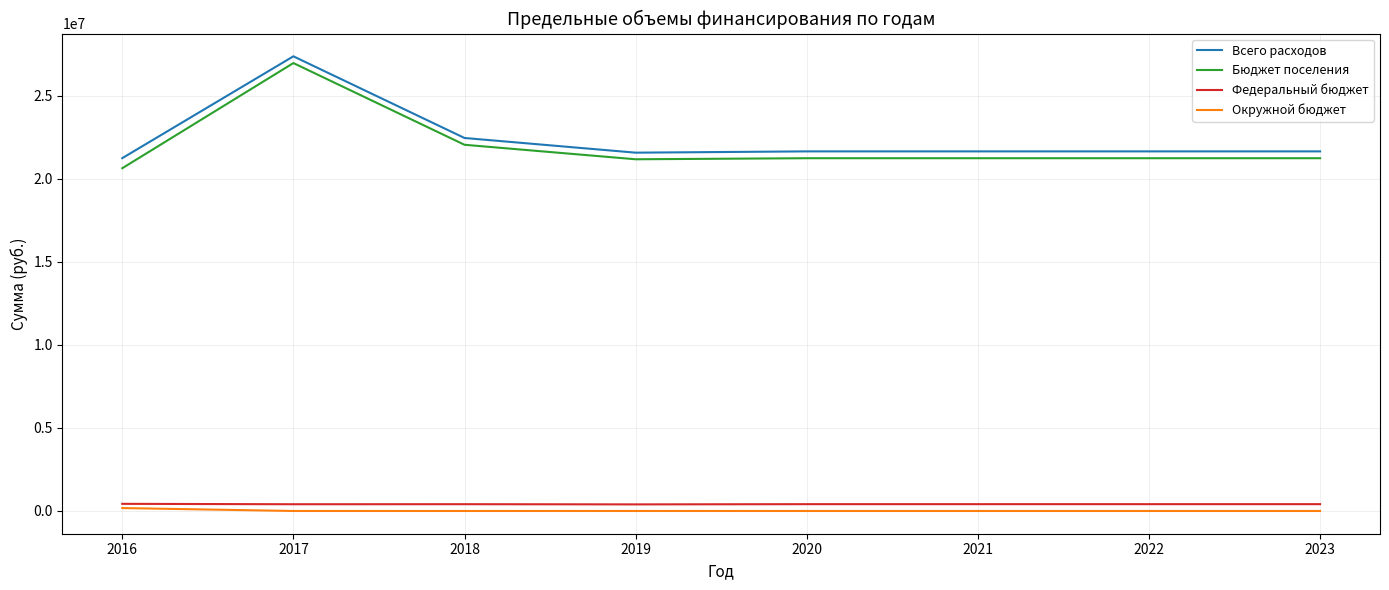

Does the chart have visible grid lines?

Yes